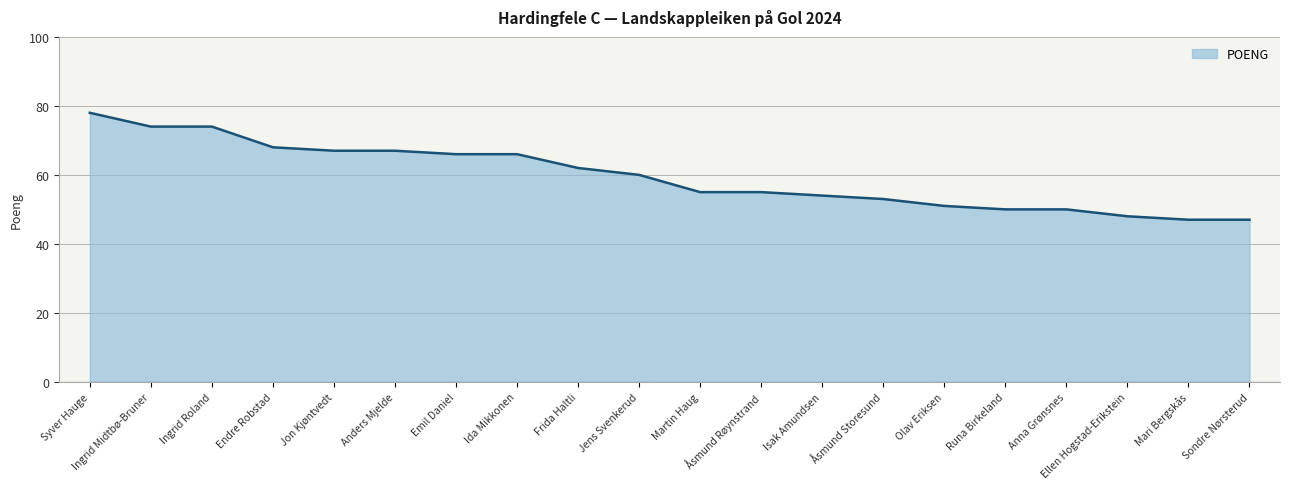

How many series are shown in this chart?

1